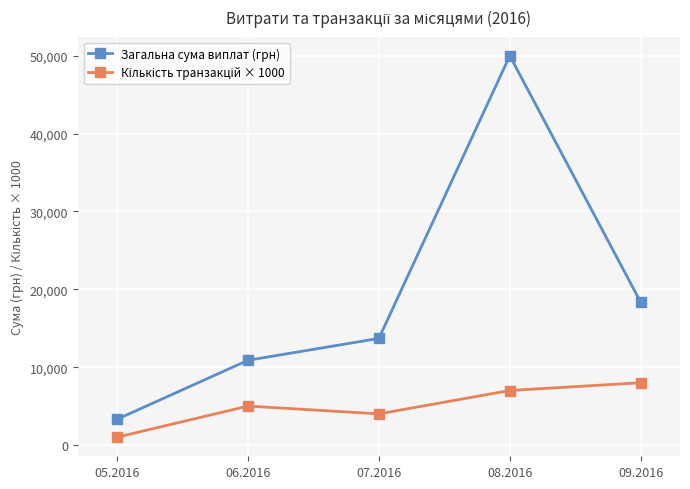

At which category does the chart reach its minimum across all series?

05.2016